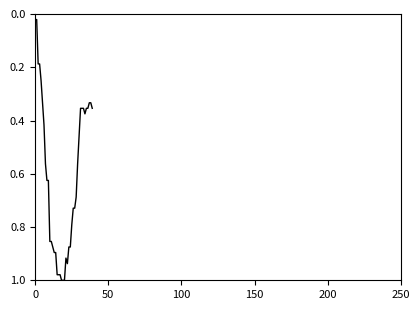

How many lines are shown in the chart?

1